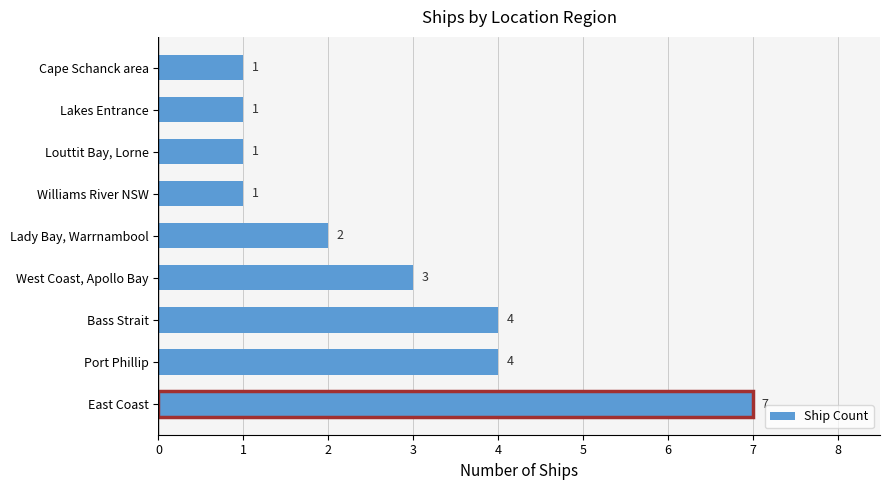

How many bars are there in total?

9